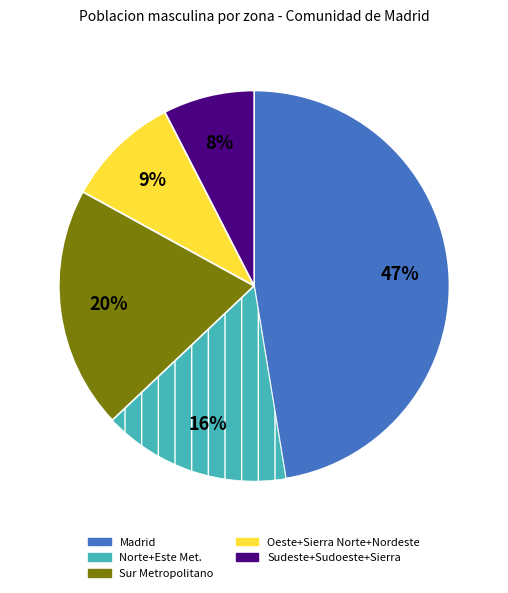

To the nearest percent, what is the combined percentage of Sudeste+Sudoeste+Sierra and Sur Metropolitano?

28%